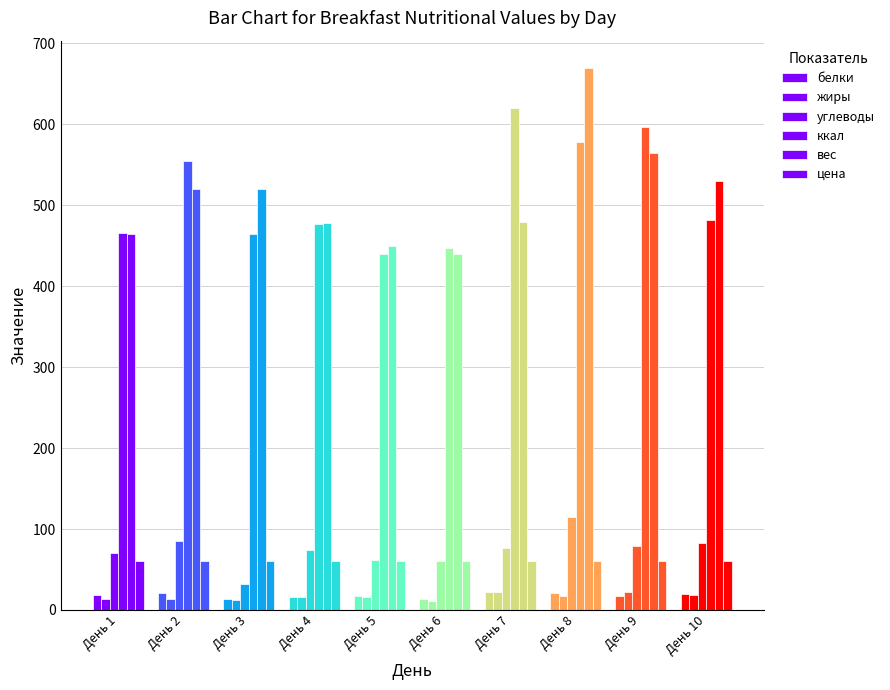

How many groups of bars are there?

10